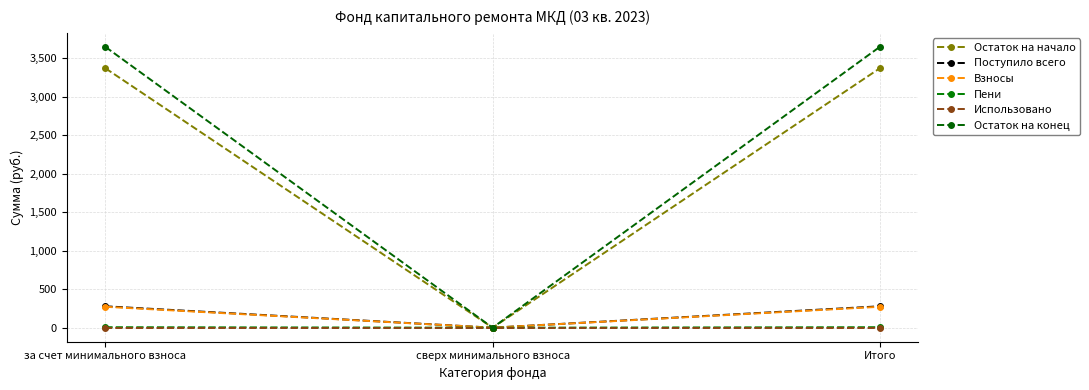

Which has a higher value, за счет минимального взноса or Итого?

за счет минимального взноса